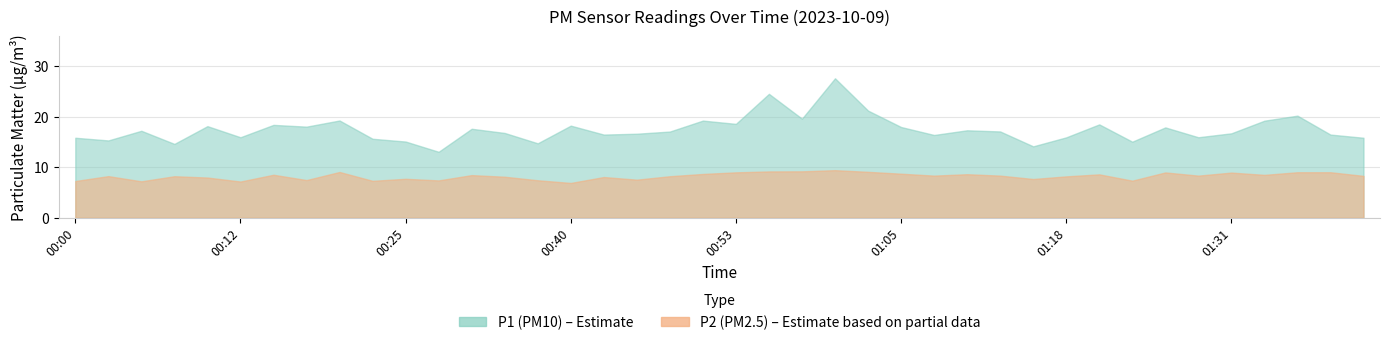

What is the spread (max minus min) of values at 00:58?

10.4